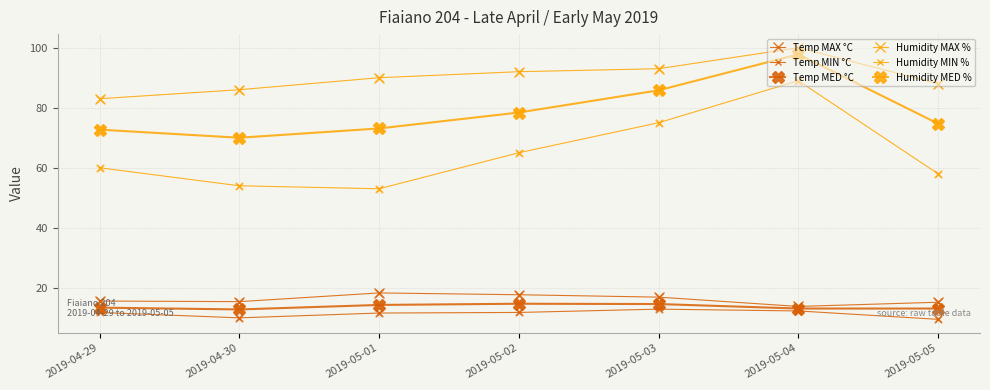

What is the total value across all series at 2019-05-01?

260.3